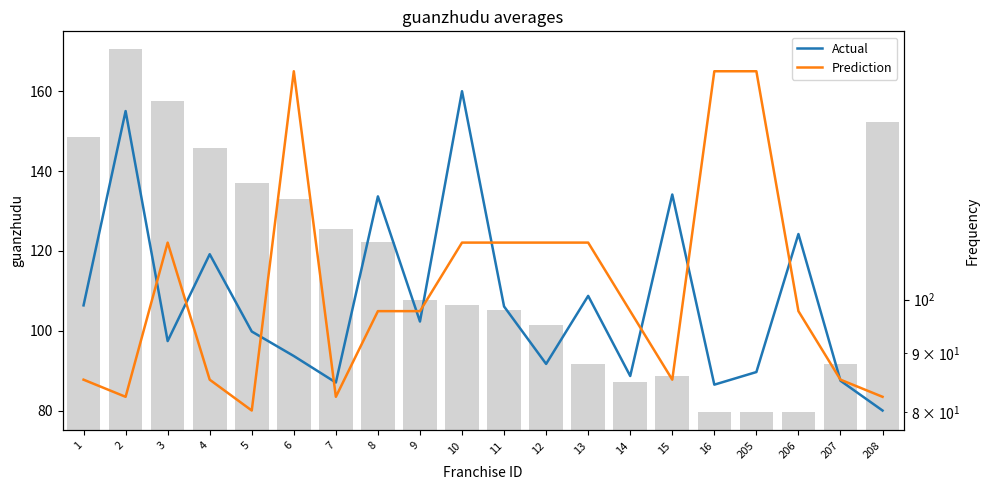

Between 208 and 207, which is larger?

207